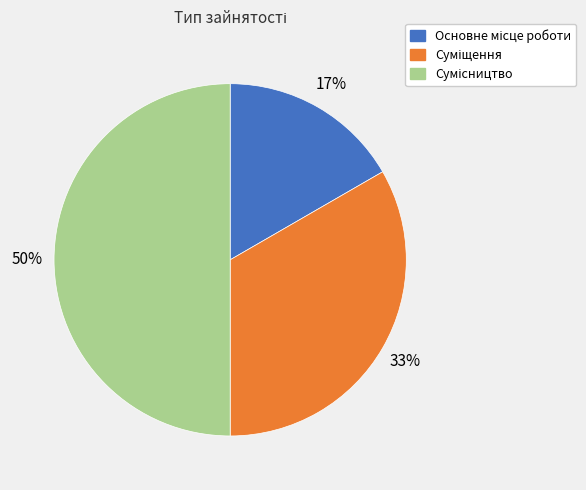

To the nearest percent, what is the difference between the largest and smallest slice percentages?

33%